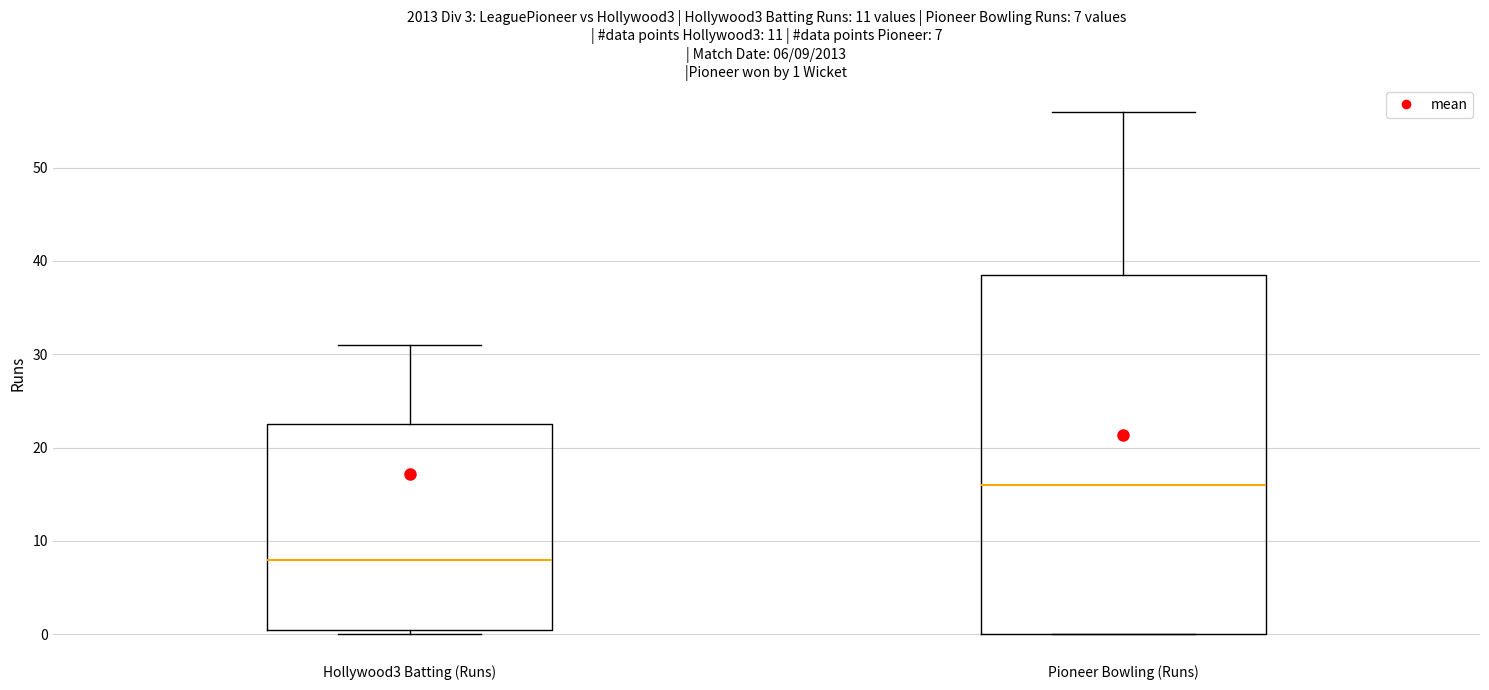

Which box's median line is the highest?

Pioneer Bowling (Runs)